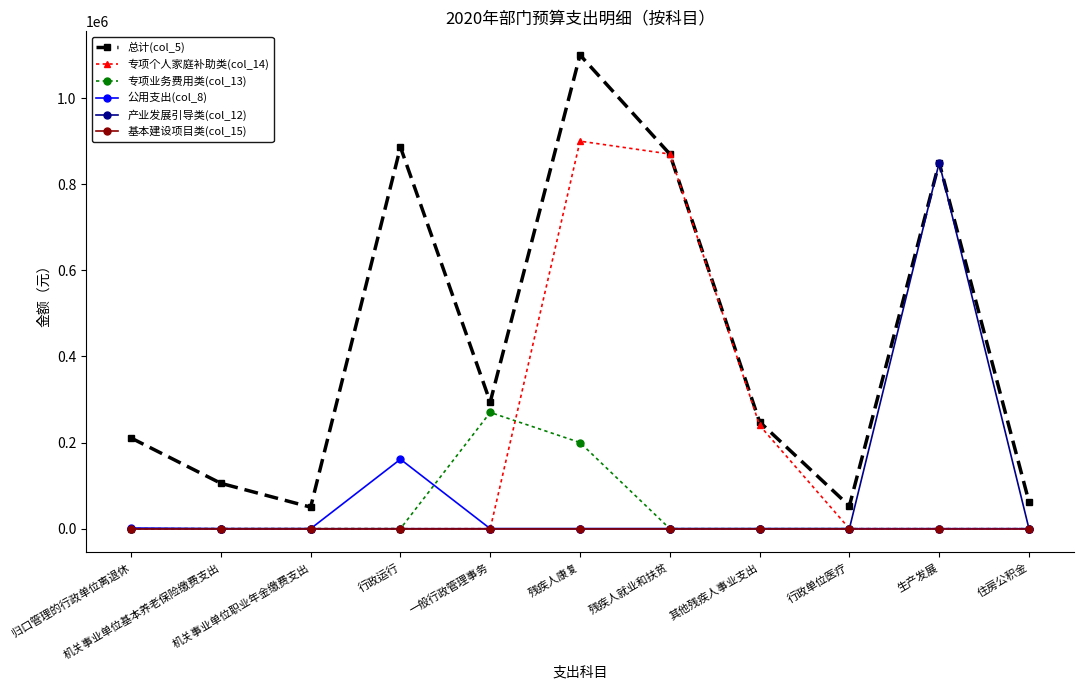

How many distinct data groups are displayed?

6